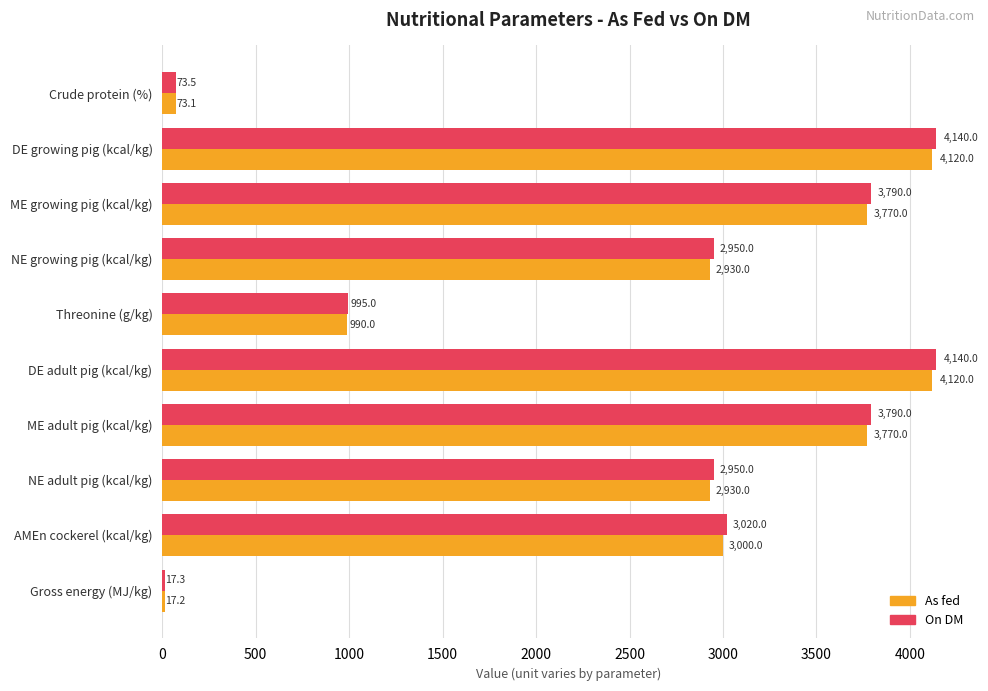

How many data points does each series have?

10